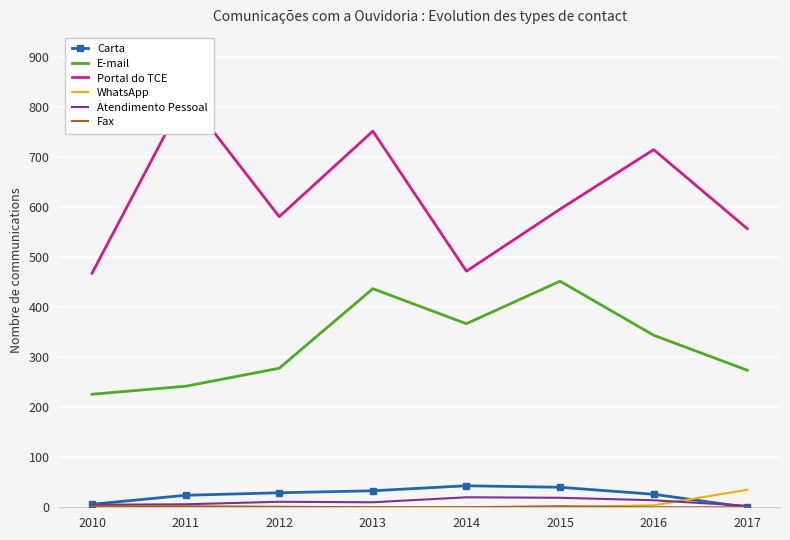

True or false: E-mail and WhatsApp intersect in this chart.

False